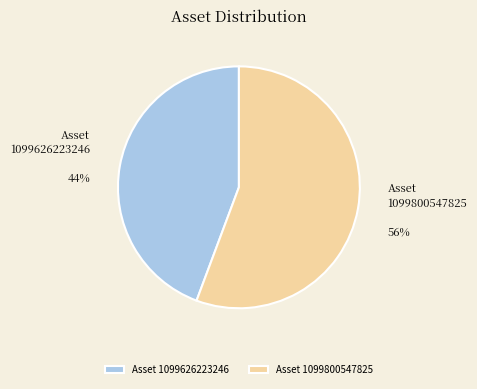

Which slice is the smallest?

Asset 1099626223246